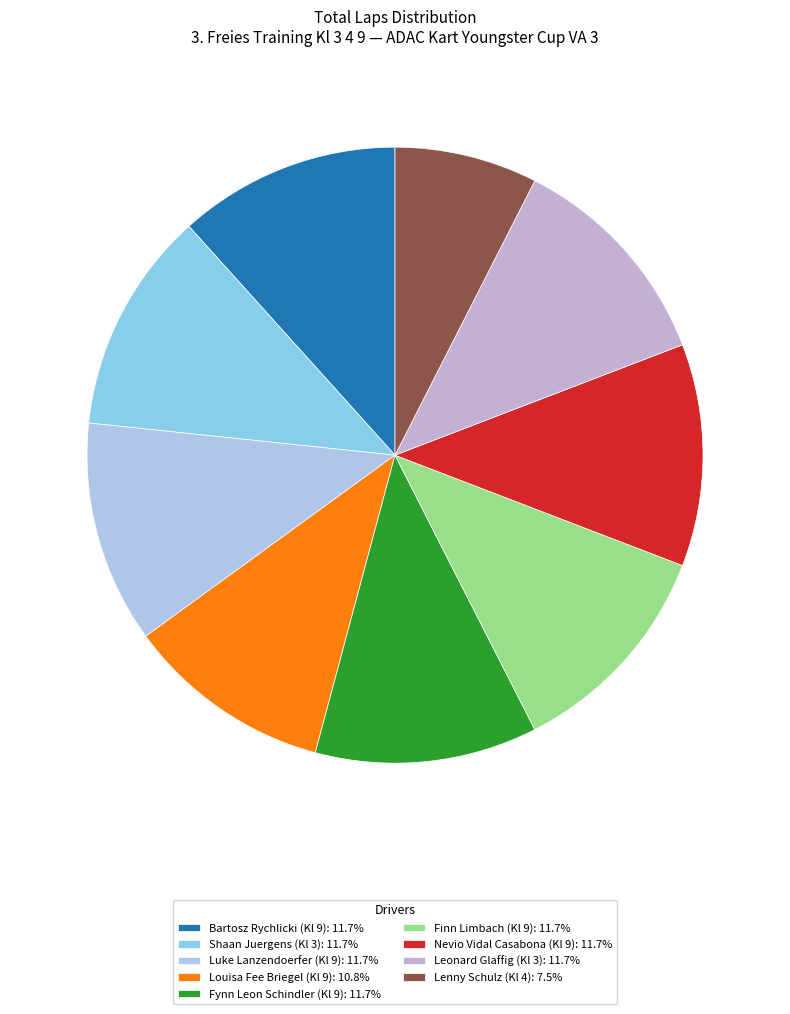

Combined, what portion of the pie is Nevio Vidal Casabona (Kl 9) and Shaan Juergens (Kl 3)?

23.3%